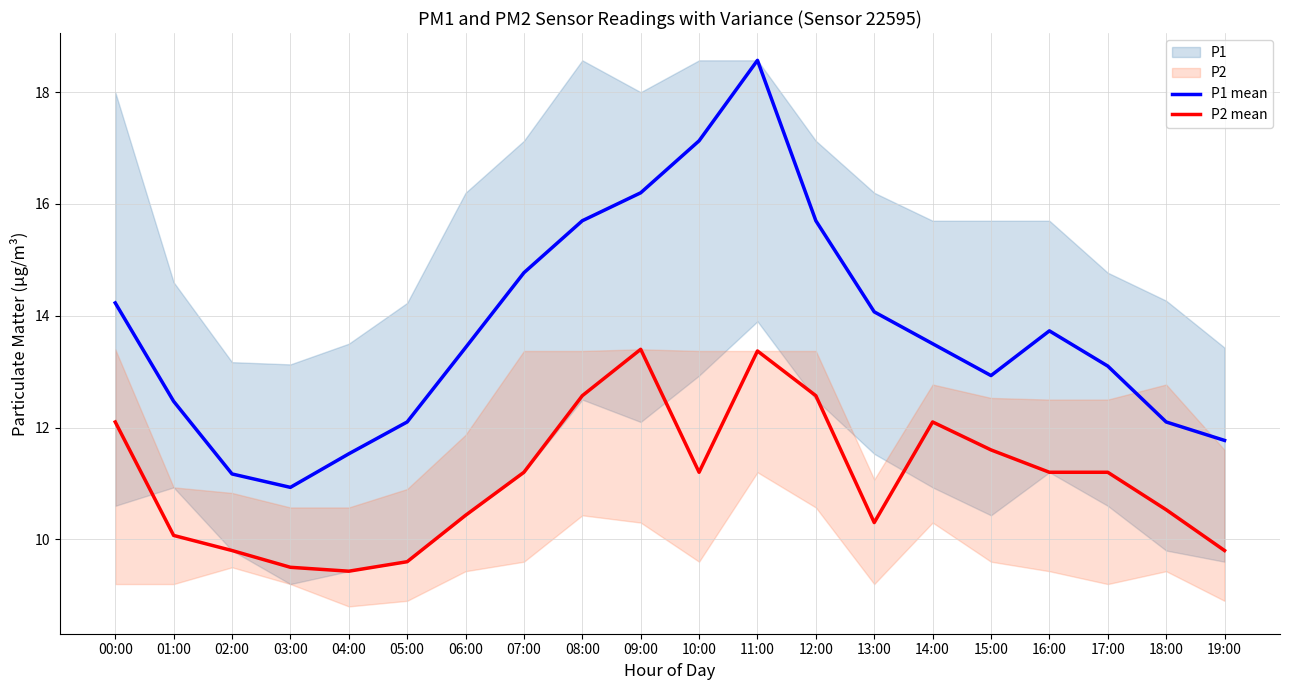

Reading left to right, transcribe all the data shown in this chart.

P1 mean: 00:00=14.2	01:00=12.5	02:00=11.2	03:00=10.9	04:00=11.5	05:00=12.1	06:00=13.4	07:00=14.8	08:00=15.7	09:00=16.2	10:00=17.1	11:00=18.6	12:00=15.7	13:00=14.1	14:00=13.5	15:00=12.9	16:00=13.7	17:00=13.1	18:00=12.1	19:00=11.8
P2 mean: 00:00=12.1	01:00=10.1	02:00=9.8	03:00=9.5	04:00=9.4	05:00=9.6	06:00=10.4	07:00=11.2	08:00=12.6	09:00=13.4	10:00=11.2	11:00=13.4	12:00=12.6	13:00=10.3	14:00=12.1	15:00=11.6	16:00=11.2	17:00=11.2	18:00=10.5	19:00=9.8